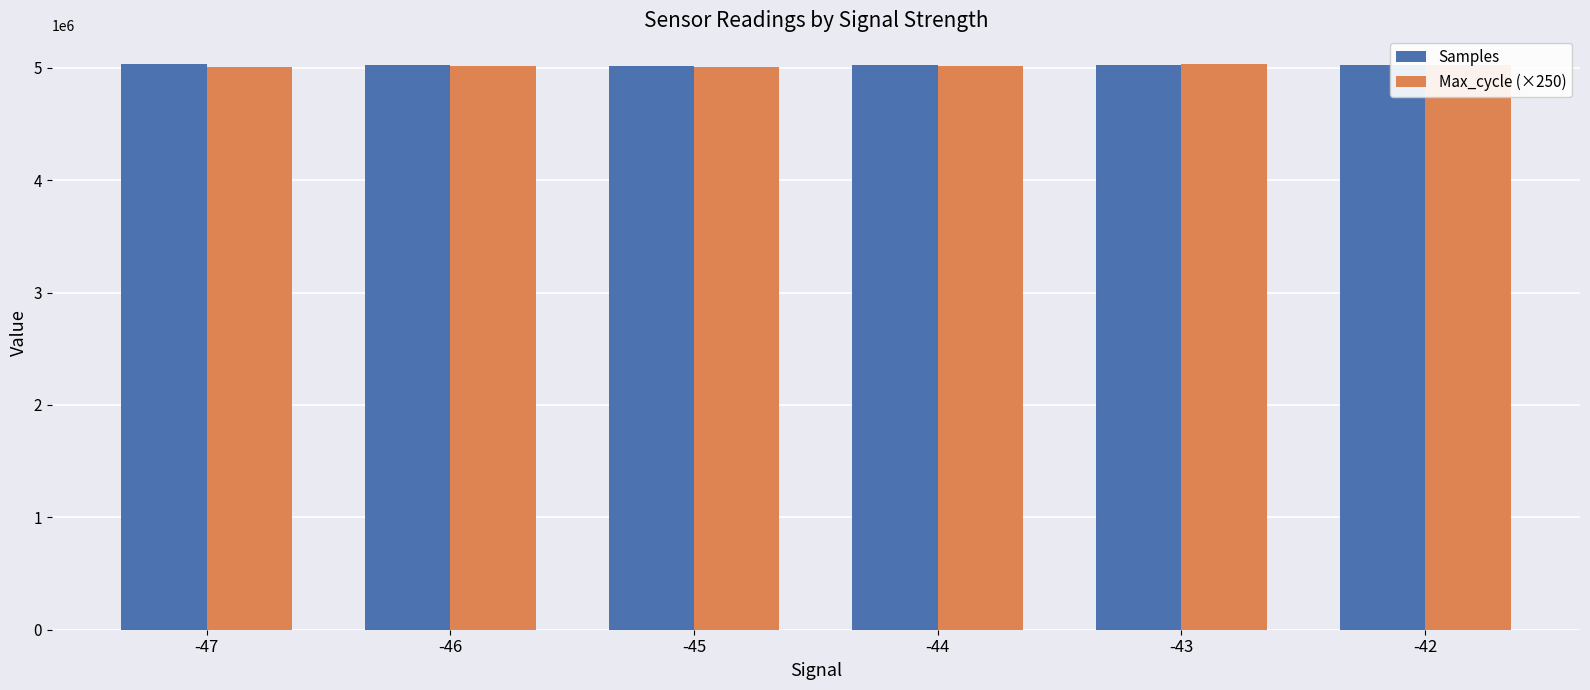

What is the sum of the Samples values at -47 and -42?

10058132